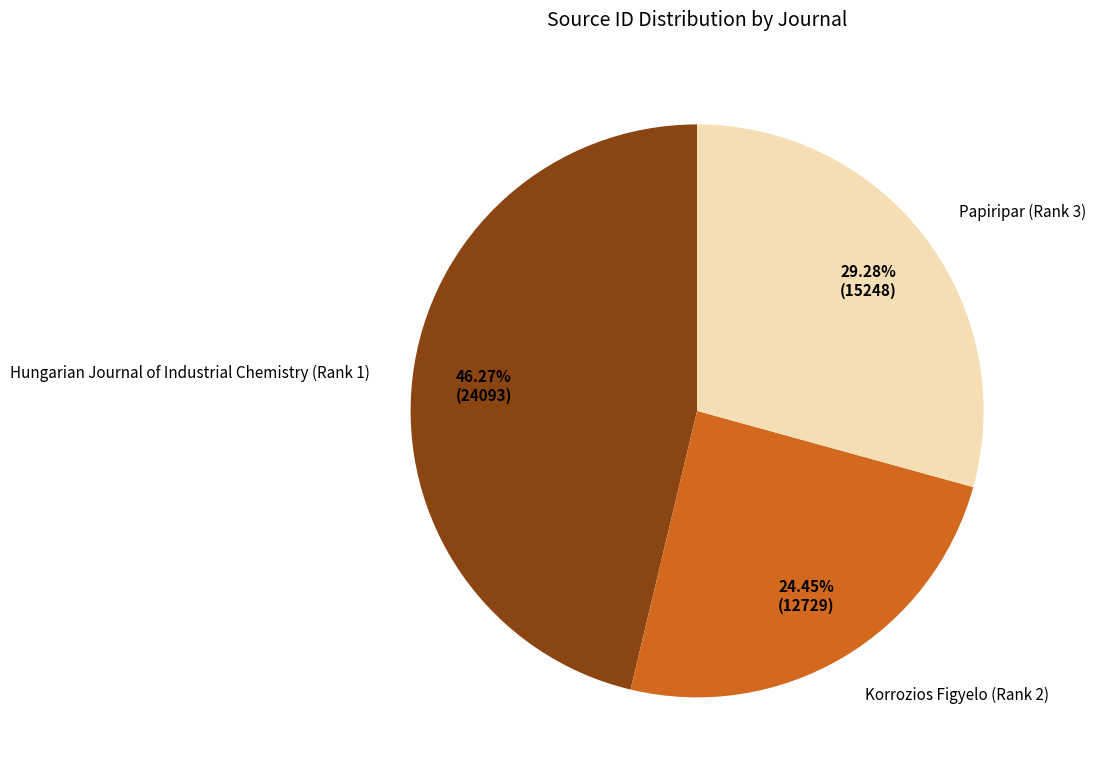

What is the largest slice in the pie chart?

Hungarian Journal of Industrial Chemistry (Rank 1)